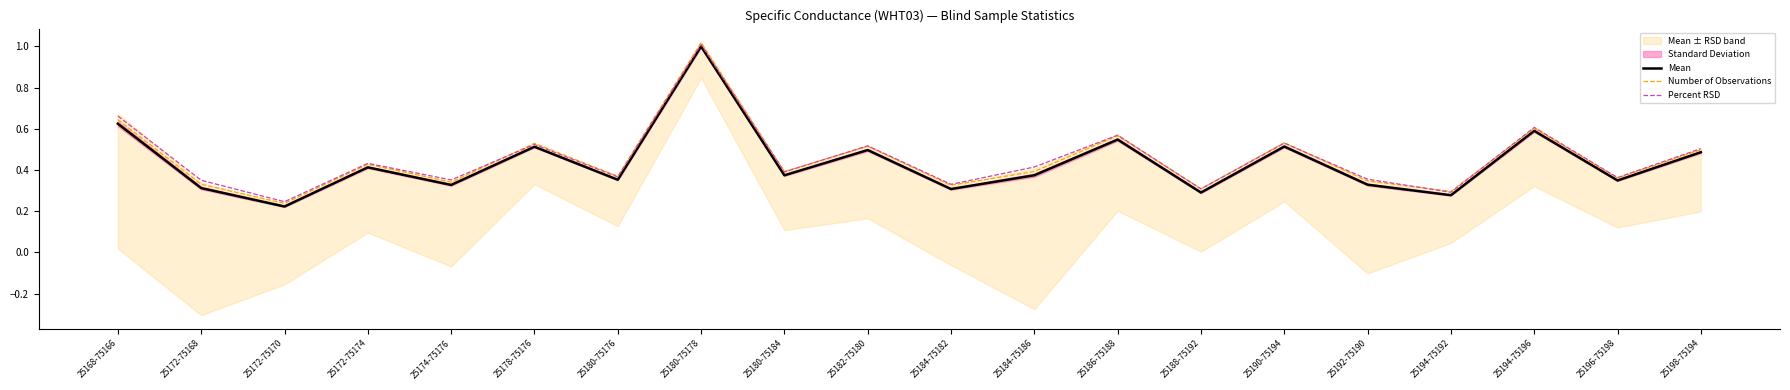

What is the difference between the maximum and second lowest values in the Mean series?

0.7